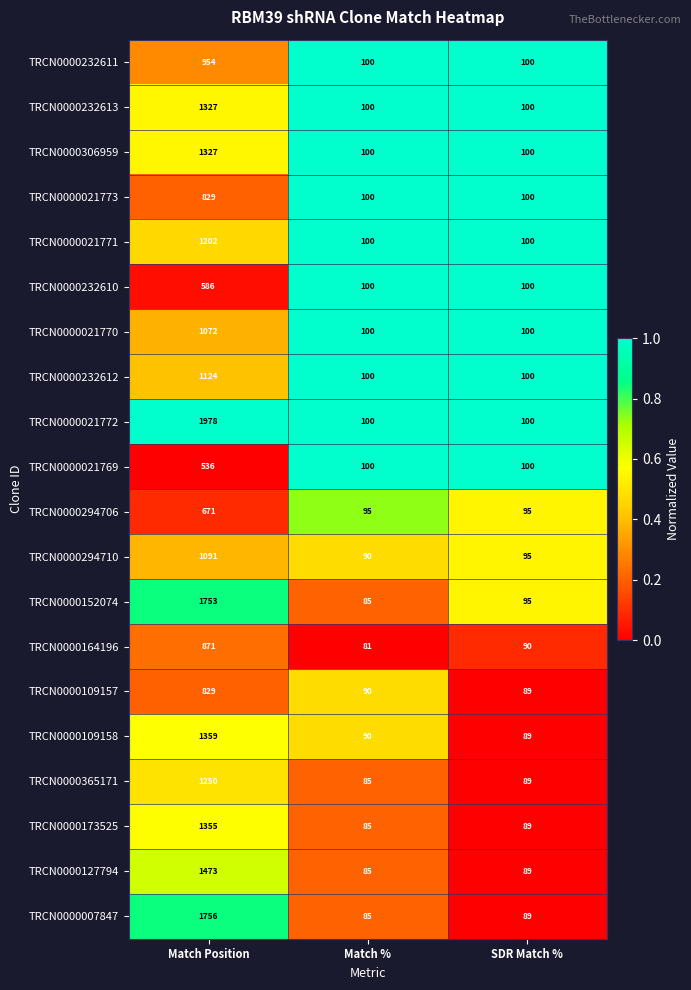

Which category has the lowest value across all series?

Match %